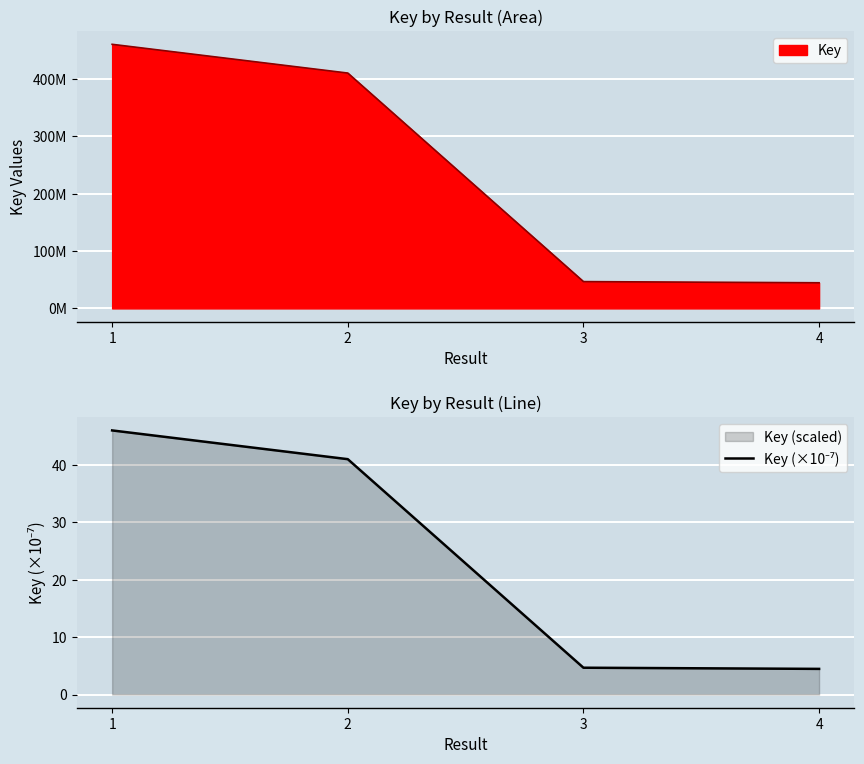

Where is the data nearest to the value 25?

2